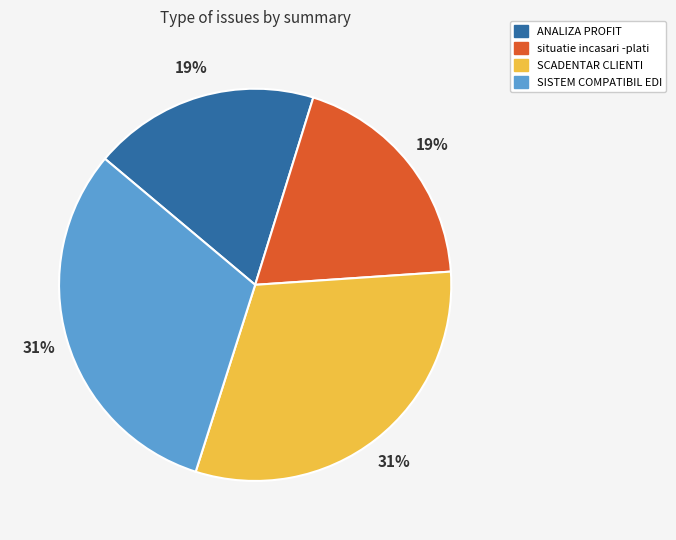

To the nearest percent, what is the average slice percentage?

25%